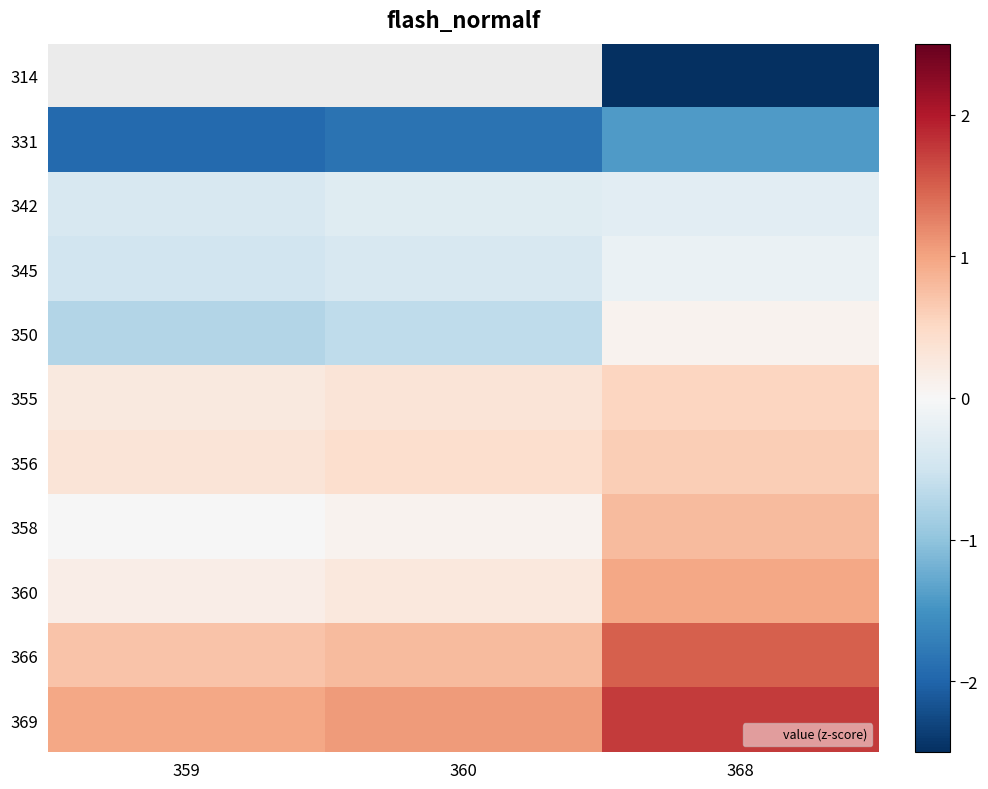

Between 359 and 360, which is larger?

360